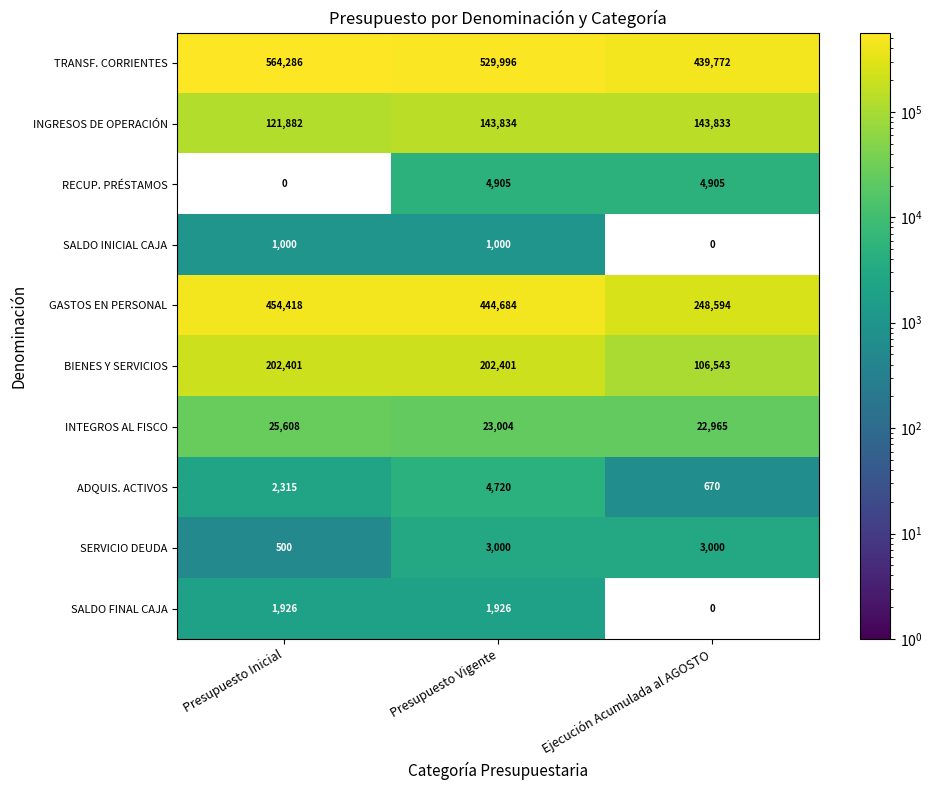

Which series has the largest range (max minus min)?

GASTOS EN PERSONAL